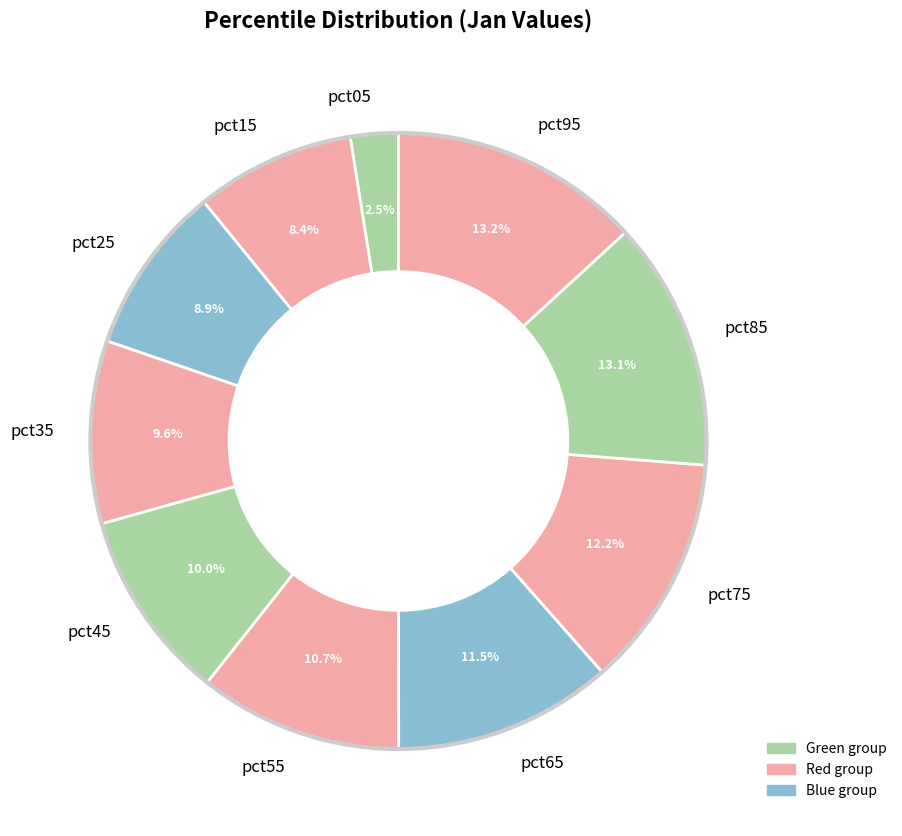

Do pct65 and pct45 together represent more than half of the pie?

No